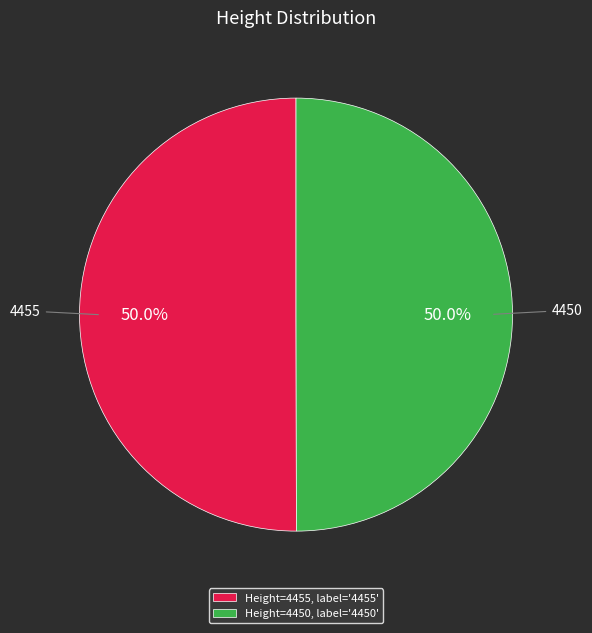

What is the ratio of the value at Height=4455, label='4455' to the value at Height=4450, label='4450'?

1.0